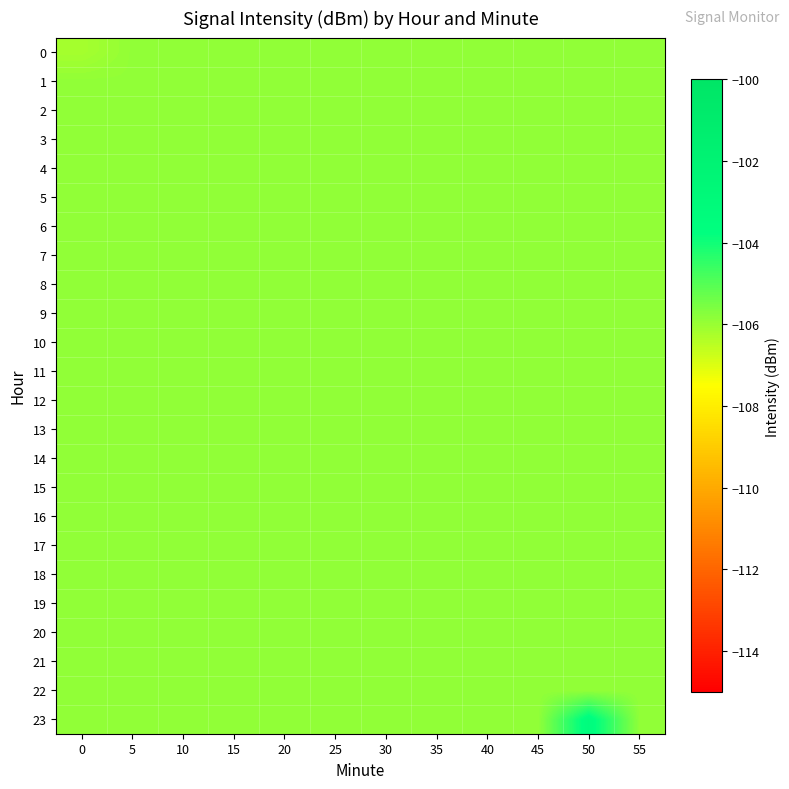

Rank the series at 50 from lowest to highest value.

0, 1, 2, 3, 4, 5, 6, 7, 8, 9, 10, 11, 12, 13, 14, 15, 16, 17, 18, 19, 20, 21, 22, 23